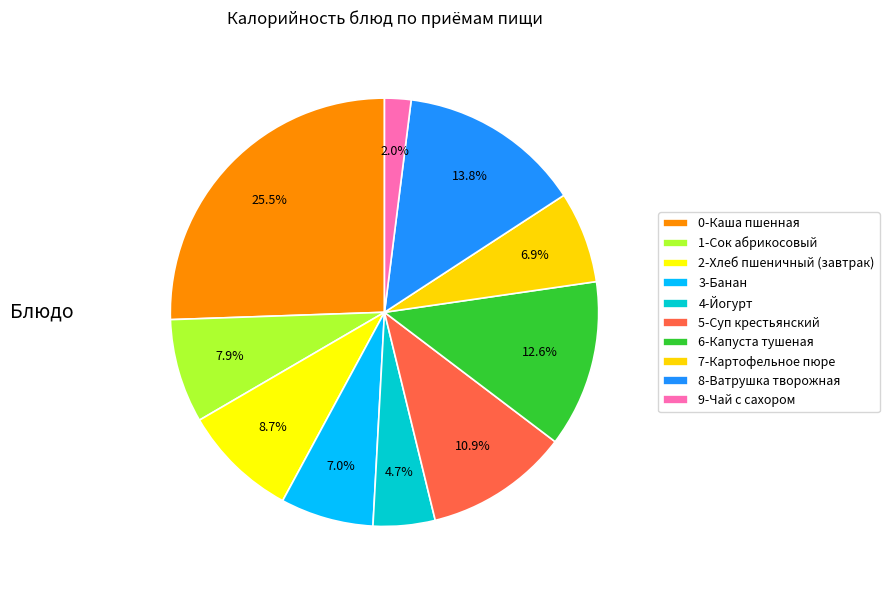

Does 5-Суп крестьянский represent more than half of the total?

No